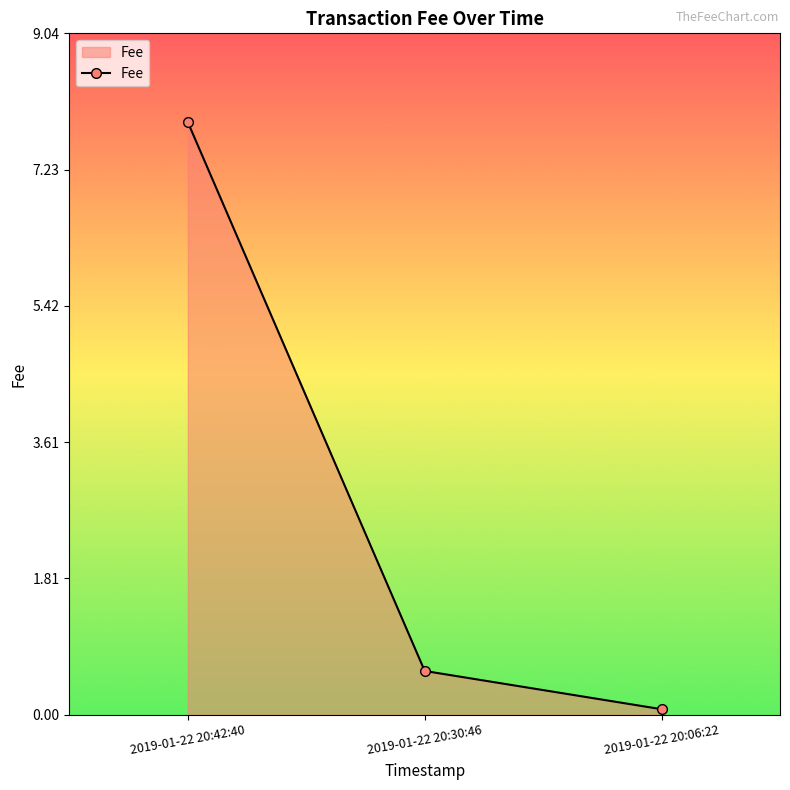

What is the change in value from 2019-01-22 20:30:46 to 2019-01-22 20:06:22?

-0.5